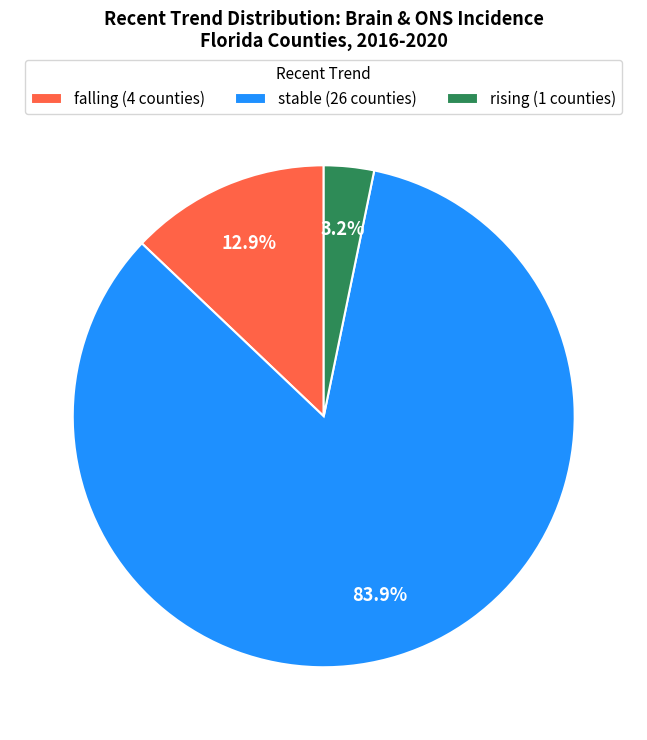

Between stable (26 counties) and rising (1 counties), which is larger?

stable (26 counties)